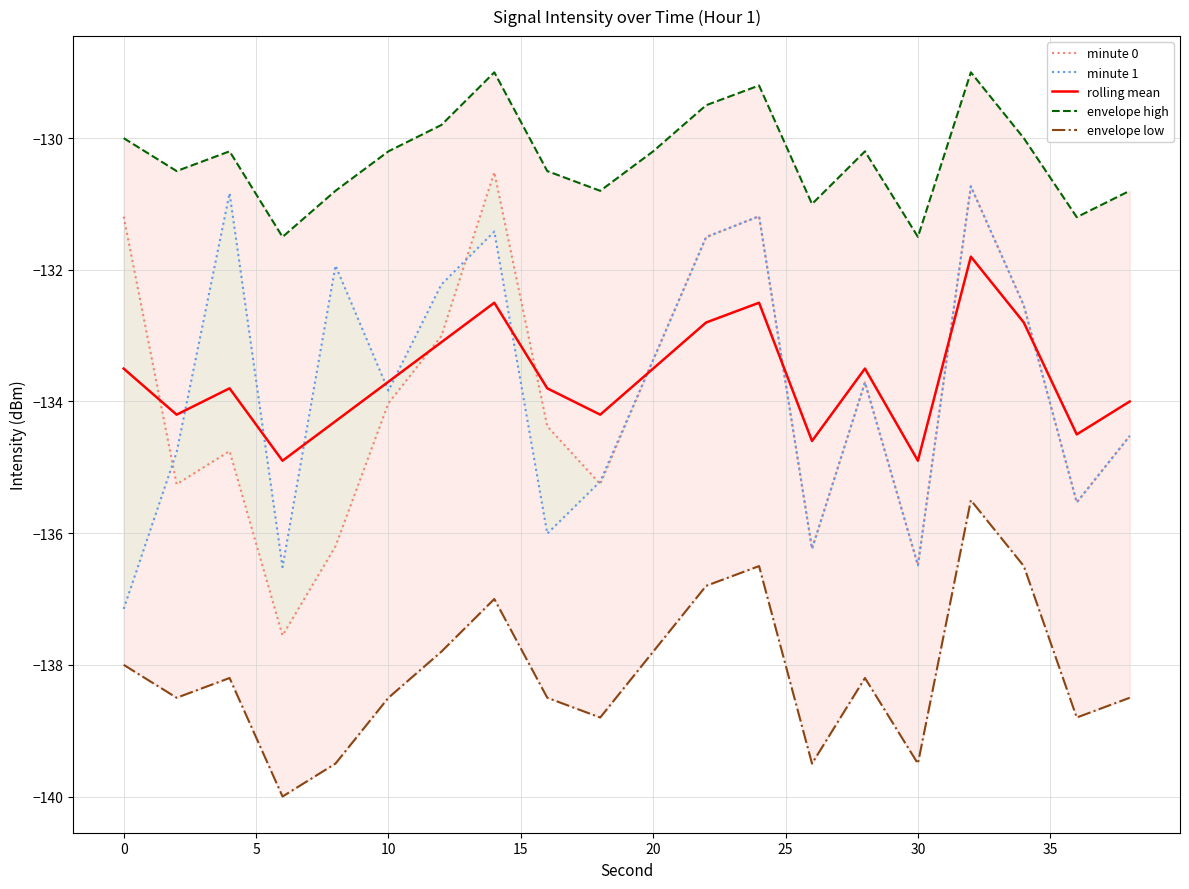

Reading right to left, list all the values displayed in this chart.

minute 0: -134.5	-135.5	-132.5	-130.7	-136.5	-133.7	-136.2	-131.2	-131.5	-133.4	-135.3	-134.4	-130.5	-133.0	-134.0	-136.2	-137.6	-134.8	-135.3	-131.2
minute 1: -134.5	-135.5	-132.5	-130.7	-136.5	-133.7	-136.2	-131.2	-131.5	-133.4	-135.2	-136.0	-131.4	-132.2	-133.8	-131.9	-136.5	-130.8	-134.8	-137.2
rolling mean: -134.0	-134.5	-132.8	-131.8	-134.9	-133.5	-134.6	-132.5	-132.8	-133.5	-134.2	-133.8	-132.5	-133.1	-133.7	-134.3	-134.9	-133.8	-134.2	-133.5
envelope high: -130.8	-131.2	-130.0	-129.0	-131.5	-130.2	-131.0	-129.2	-129.5	-130.2	-130.8	-130.5	-129.0	-129.8	-130.2	-130.8	-131.5	-130.2	-130.5	-130.0
envelope low: -138.5	-138.8	-136.5	-135.5	-139.5	-138.2	-139.5	-136.5	-136.8	-137.8	-138.8	-138.5	-137.0	-137.8	-138.5	-139.5	-140.0	-138.2	-138.5	-138.0